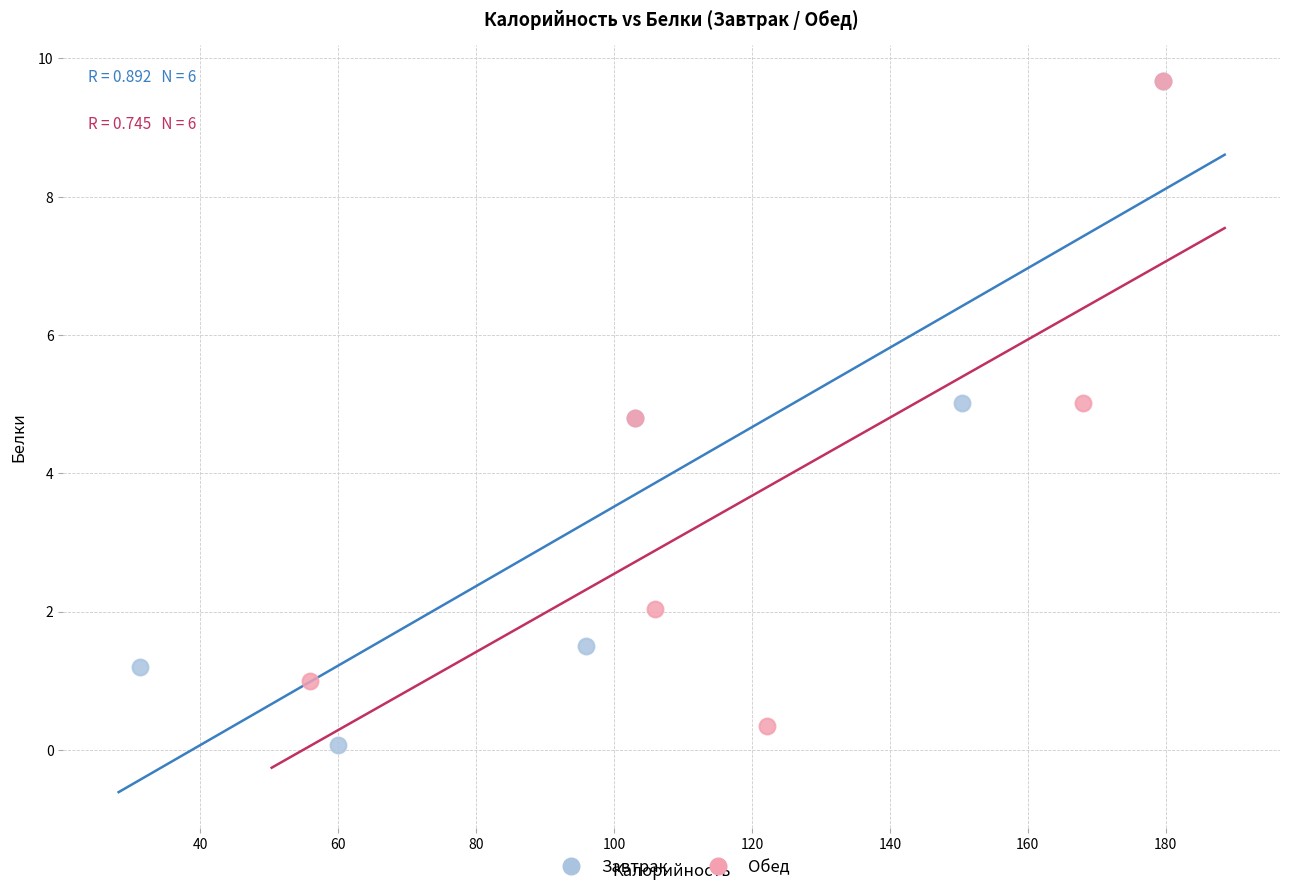

What are all the series names shown in the legend?

Завтрак, Обед